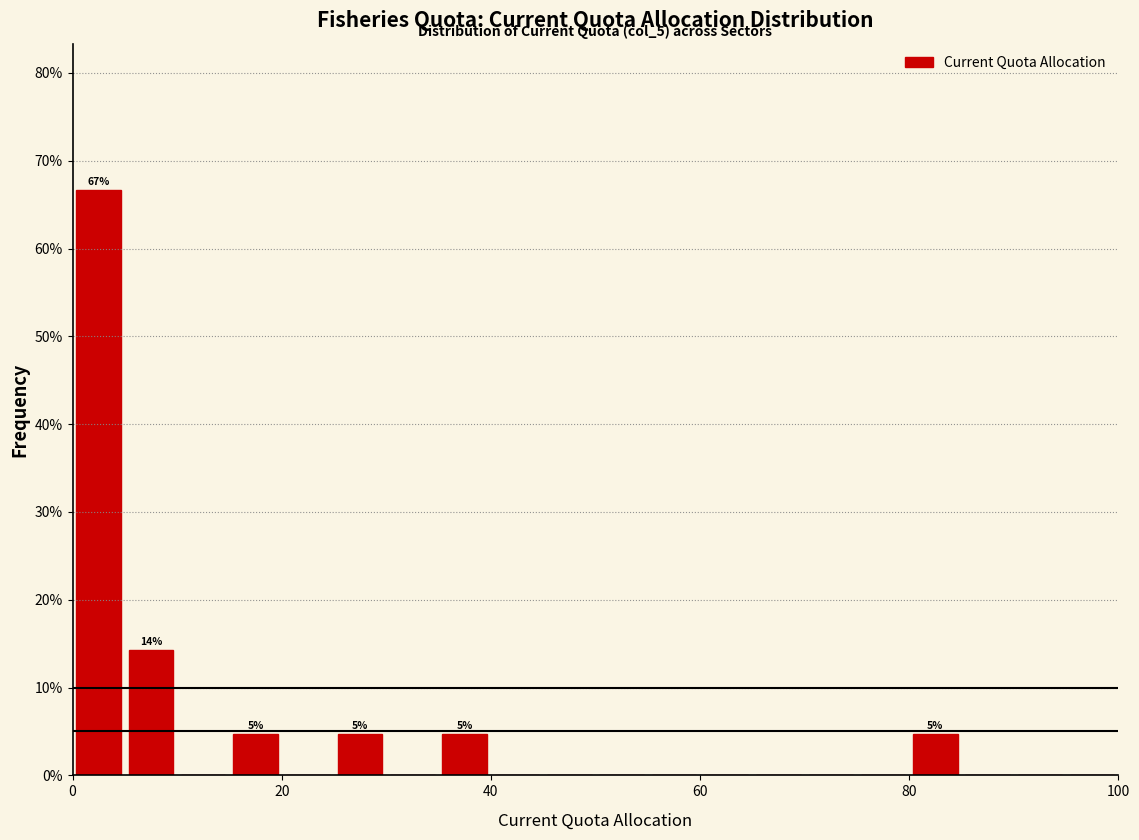

Around what value on the x-axis is the tallest bar? Give the approximate position of its centre, as read against the axis.

2